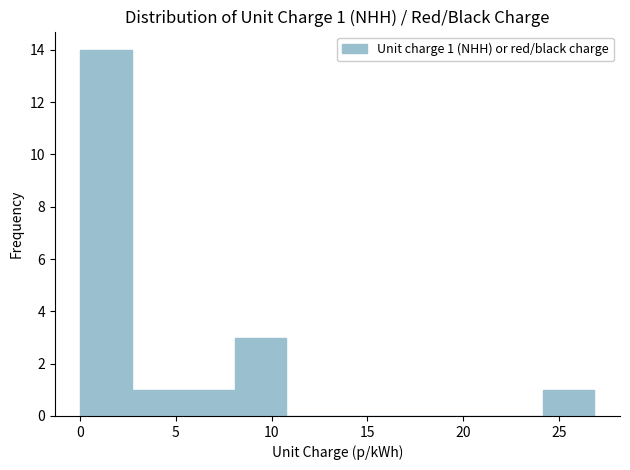

Which range on the x-axis has the tallest bar?

0.0 to 2.5